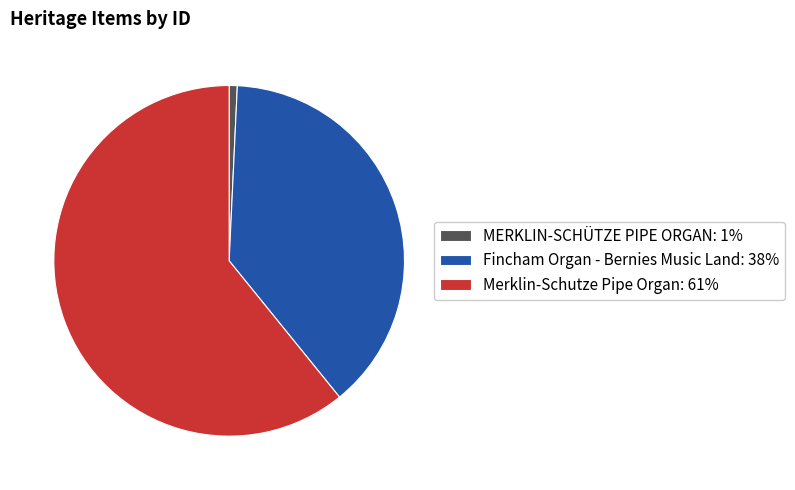

Is Merklin-Schutze Pipe Organ the majority of the pie?

Yes